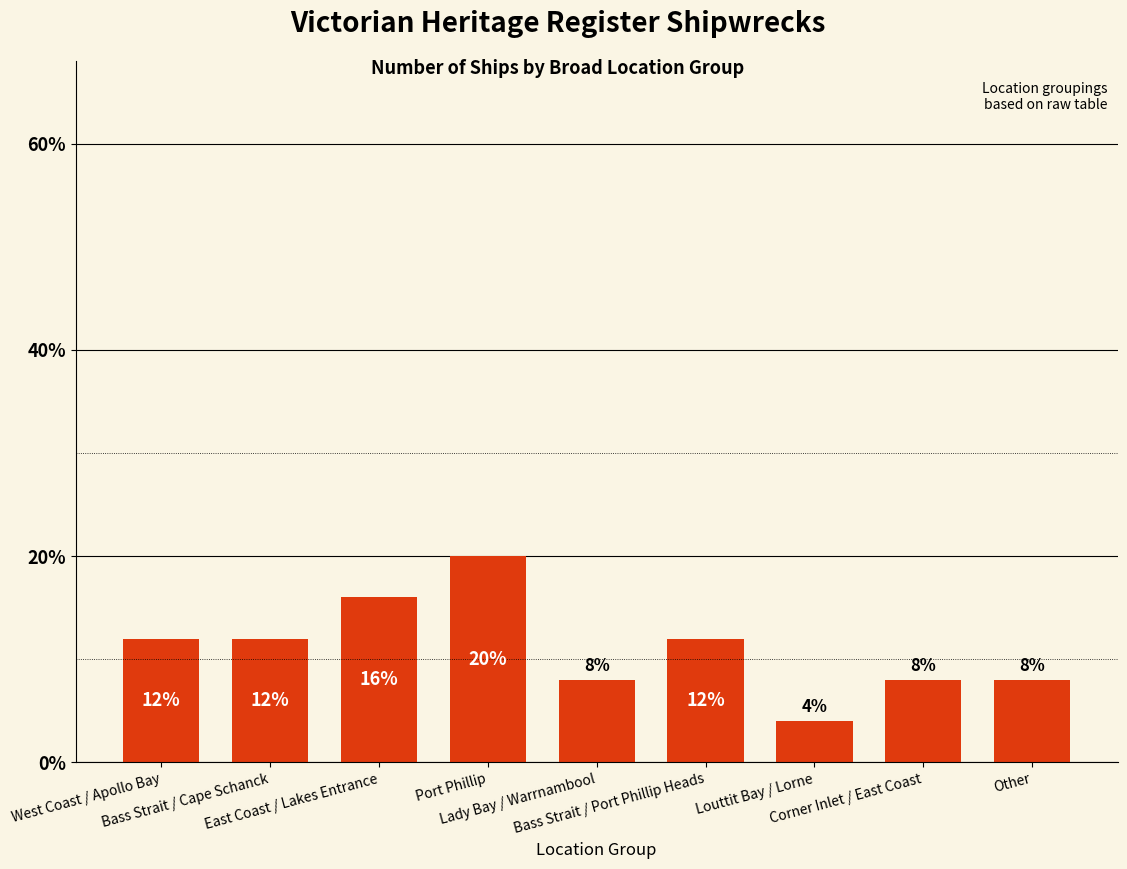

What is the label of the 7th bar from the left?

Louttit Bay / Lorne